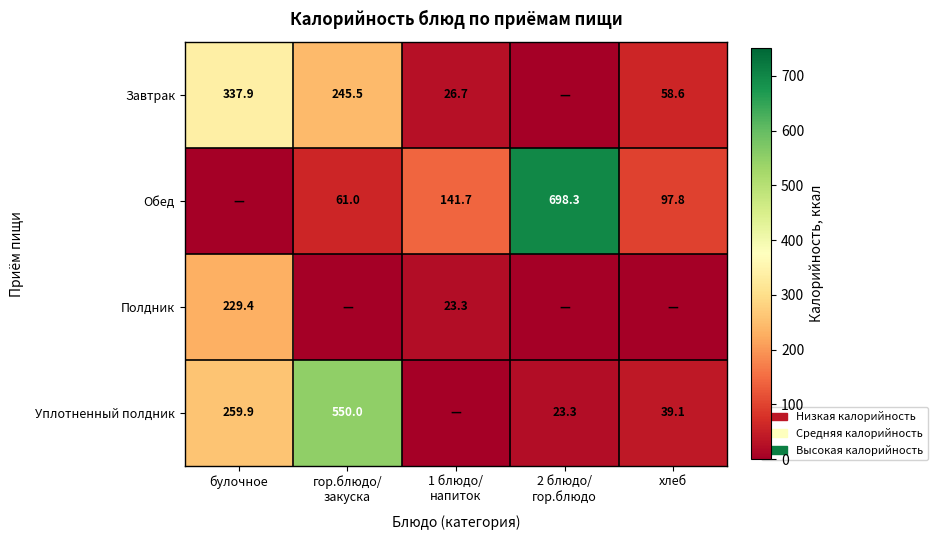

What is the difference between the highest and lowest values at 1 блюдо/
напиток?

141.7